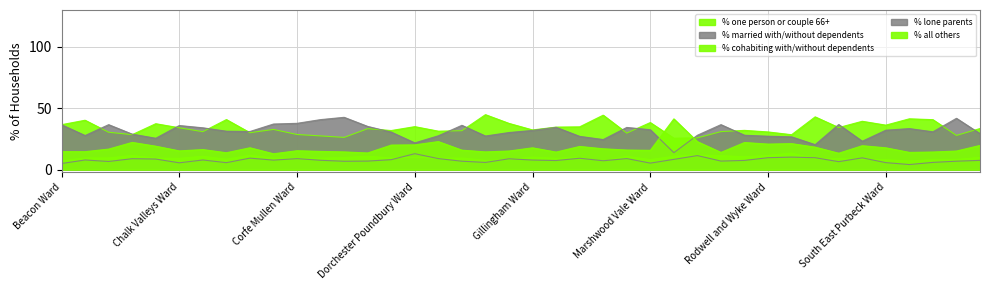

What is the smallest value displayed?

4.1